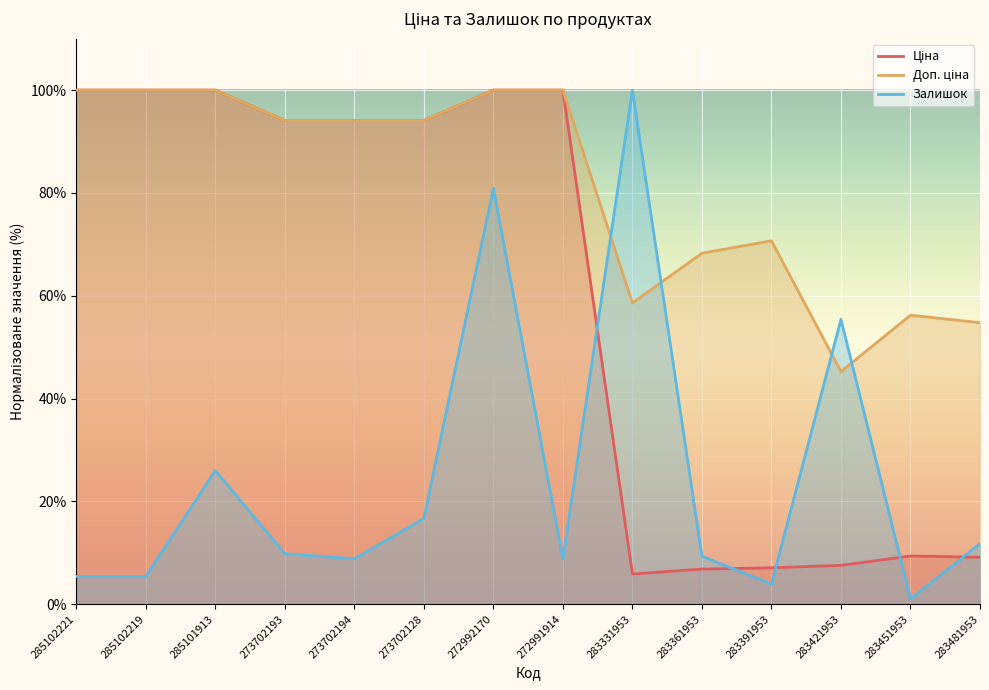

How many values in the Доп. ціна series are below 94?

6